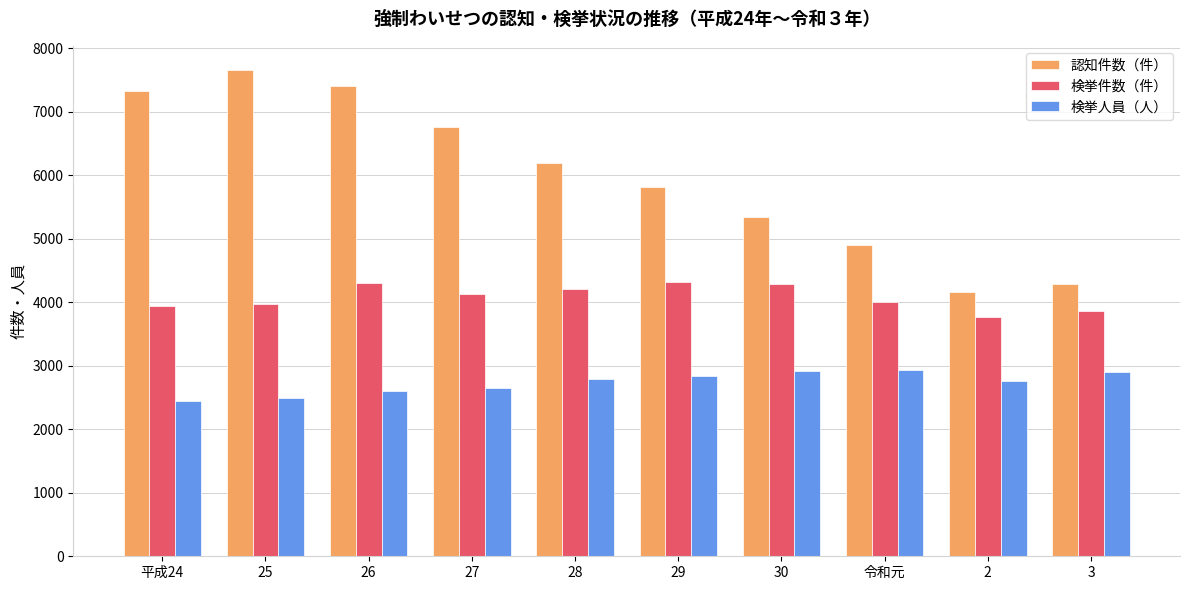

How many groups of bars are there?

10